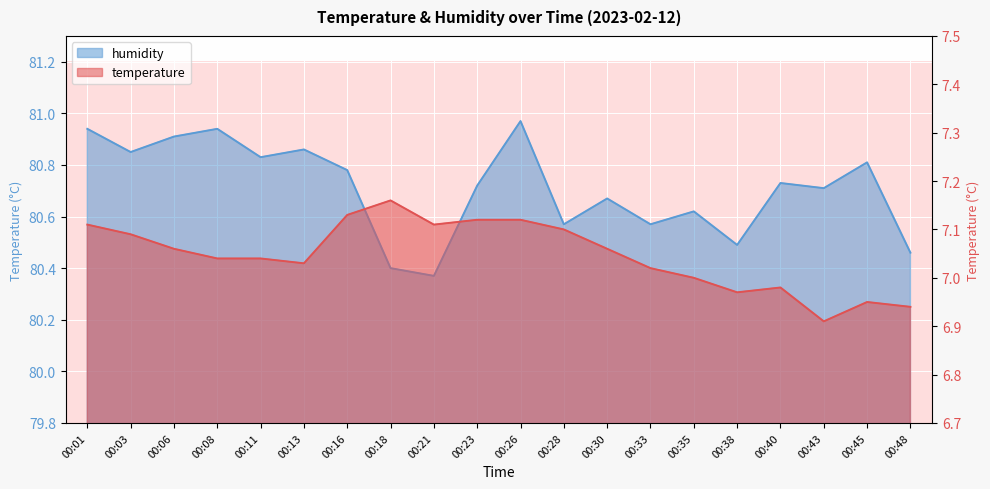

Is the value of temperature at 00:18 greater than the value of humidity at 00:40?

No